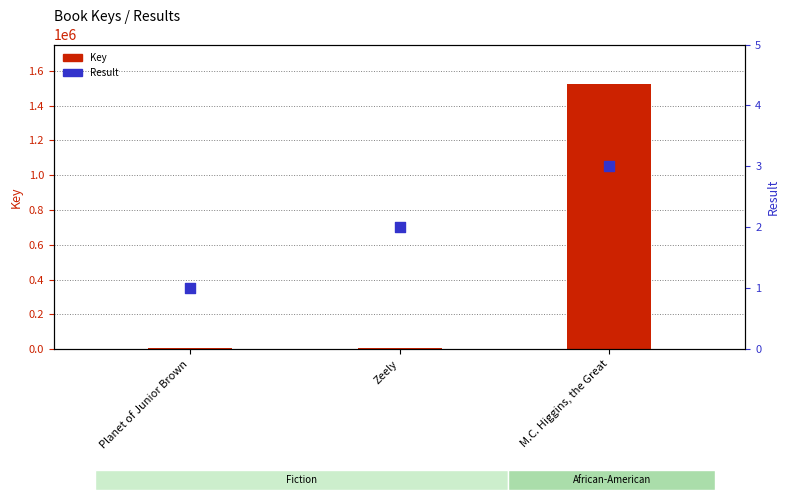

Which series reaches the minimum Y coordinate?

Result